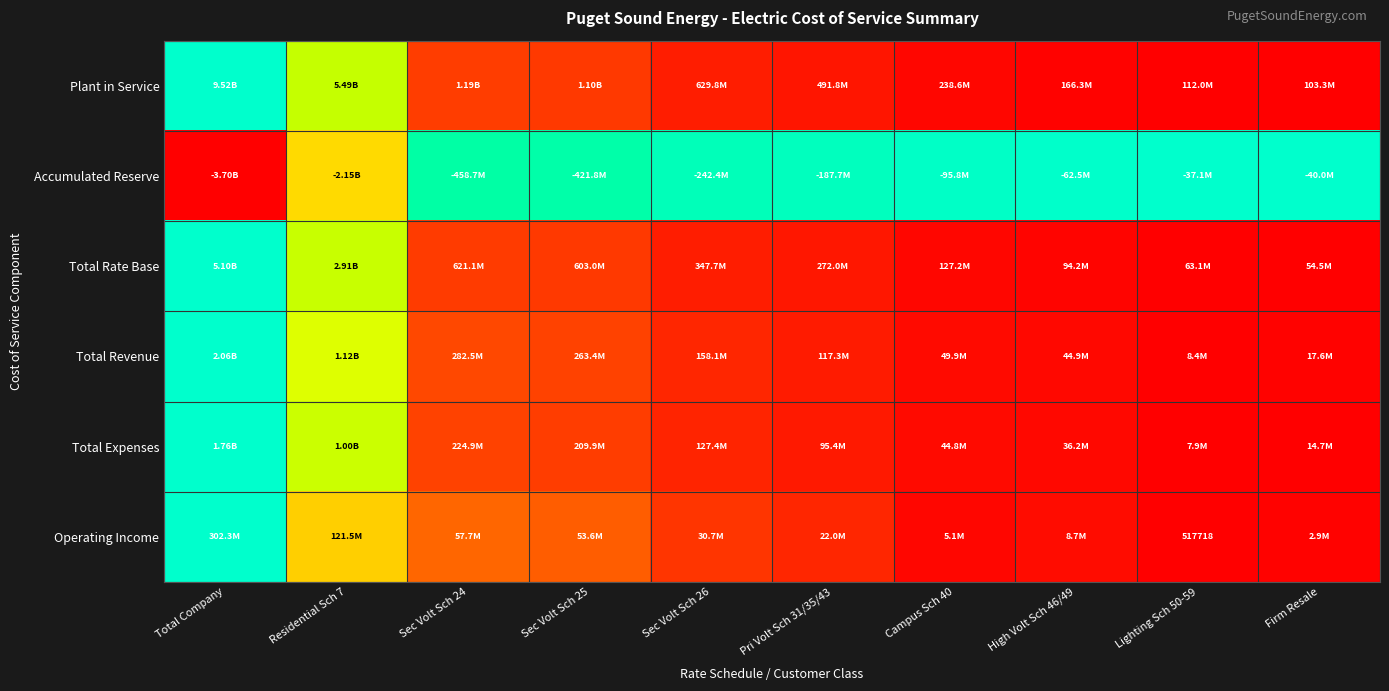

At which category is the sum across all series the highest?

Total Company